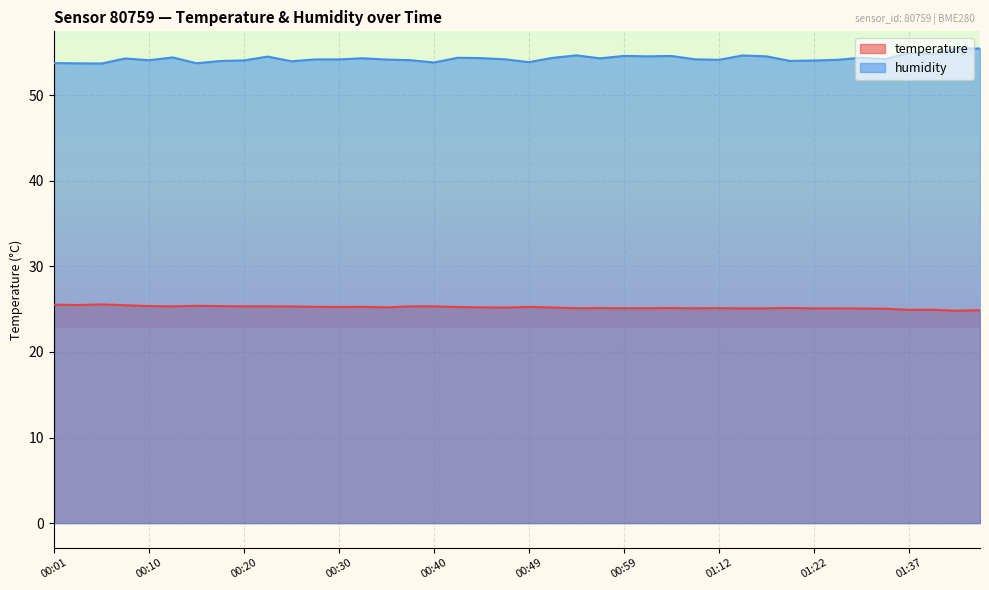

What is the difference between the second highest and second lowest values in the humidity series?

1.7